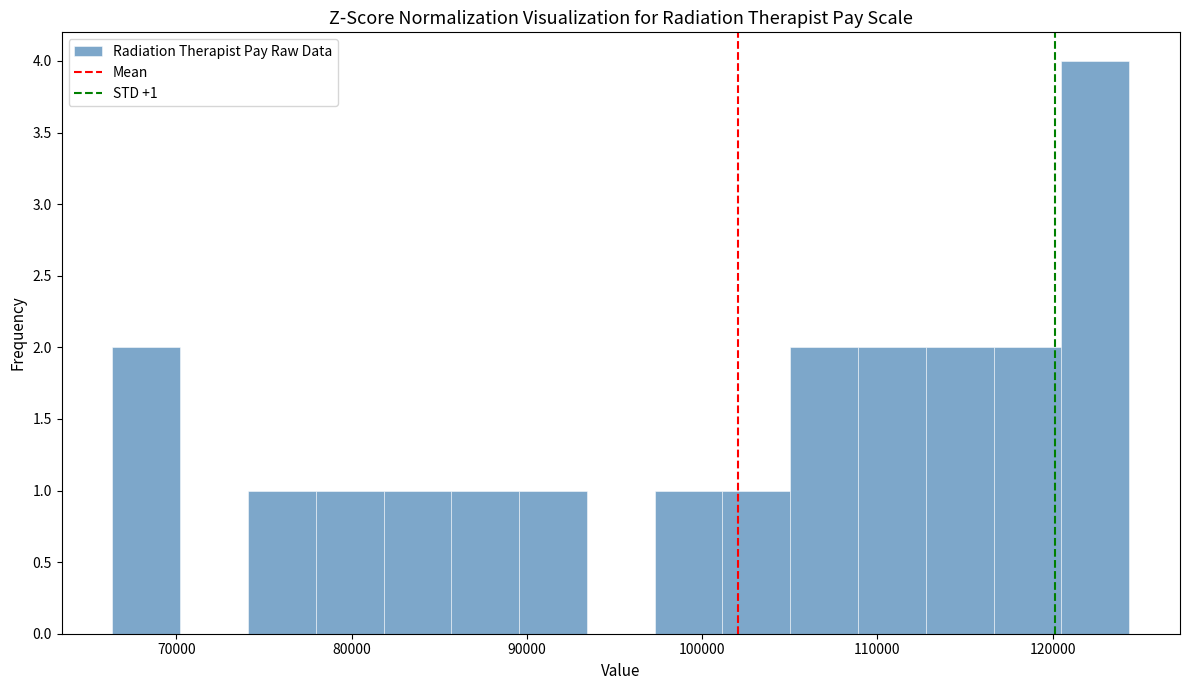

Read against the x-axis, roughly where is the centre of the tallest bar?

122000